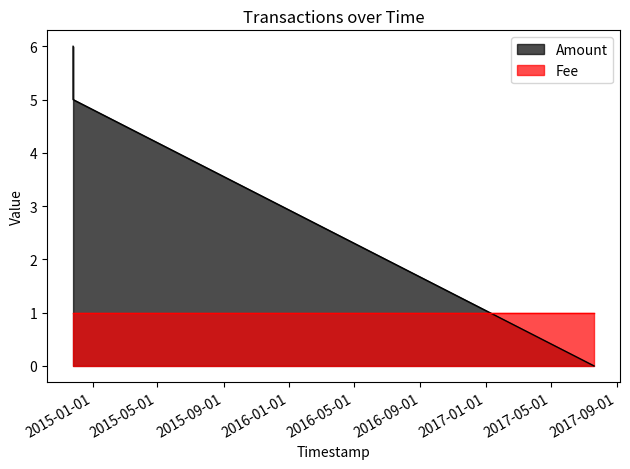

Reading left to right, extract all data points from this chart.

6	5	0